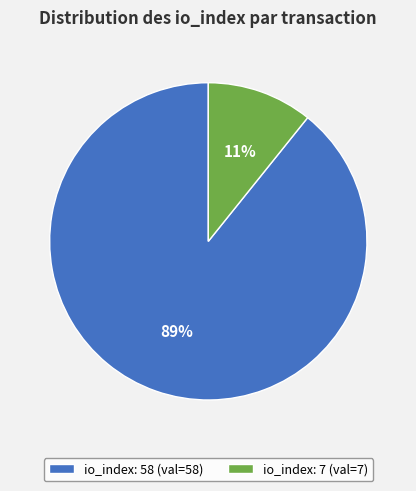

Which category has the smallest portion of the pie?

io_index: 7